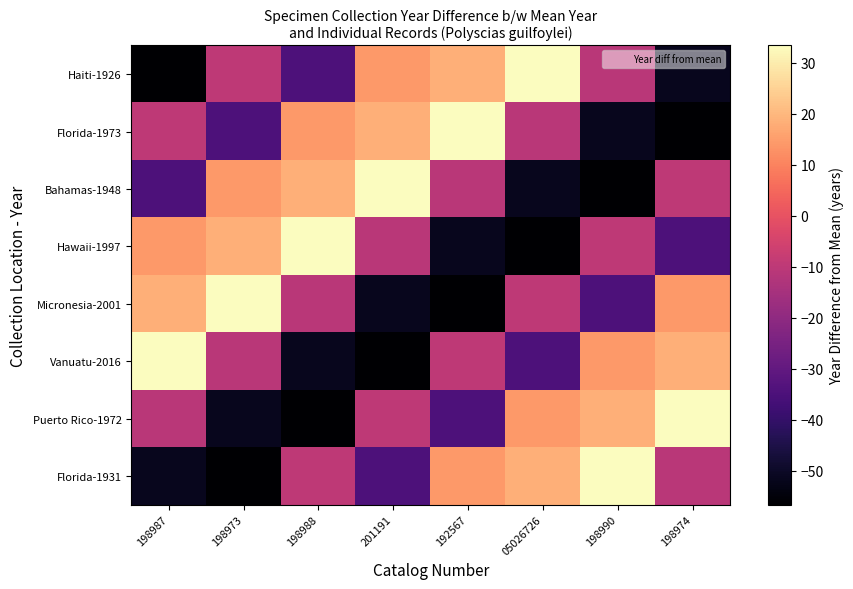

How many series are shown in this chart?

8